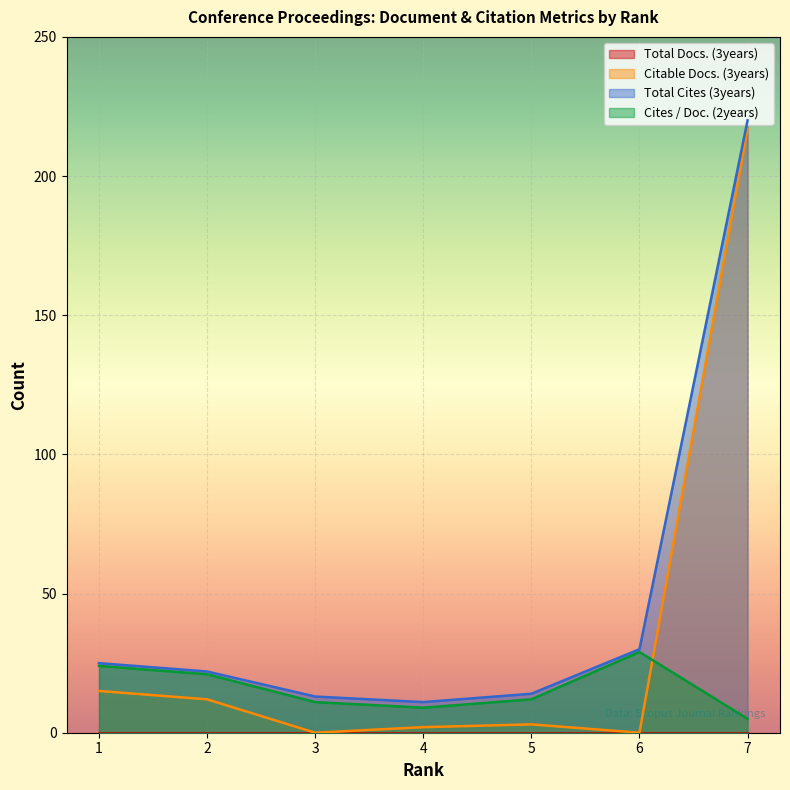

In Total Cites (3years), how many points are lower than both neighbors (excluding endpoints)?

1